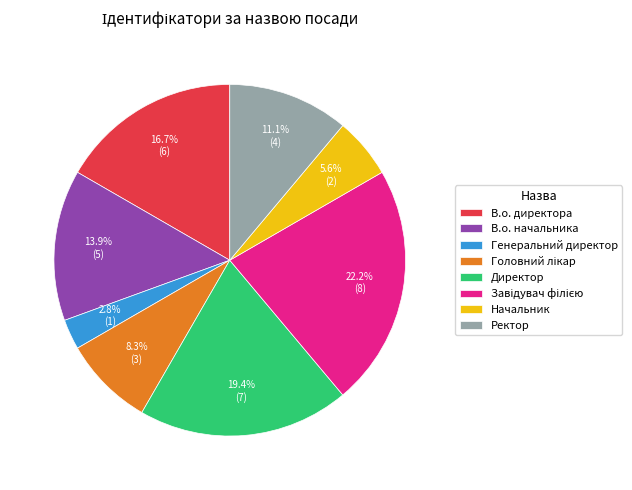

Is Ректор the majority of the pie?

No